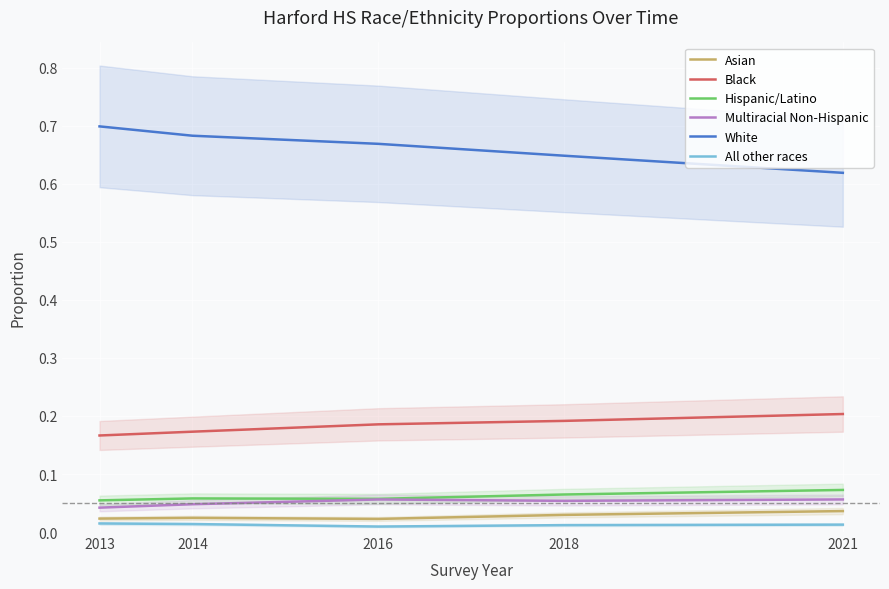

How many Asian values are between 0 and 1?

5